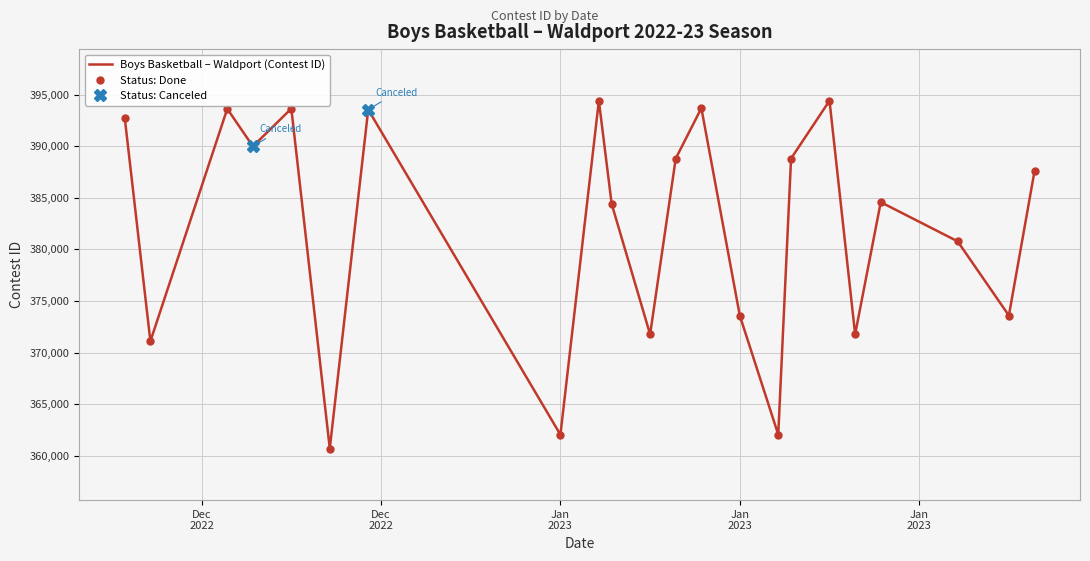

How many lines are shown in the chart?

1